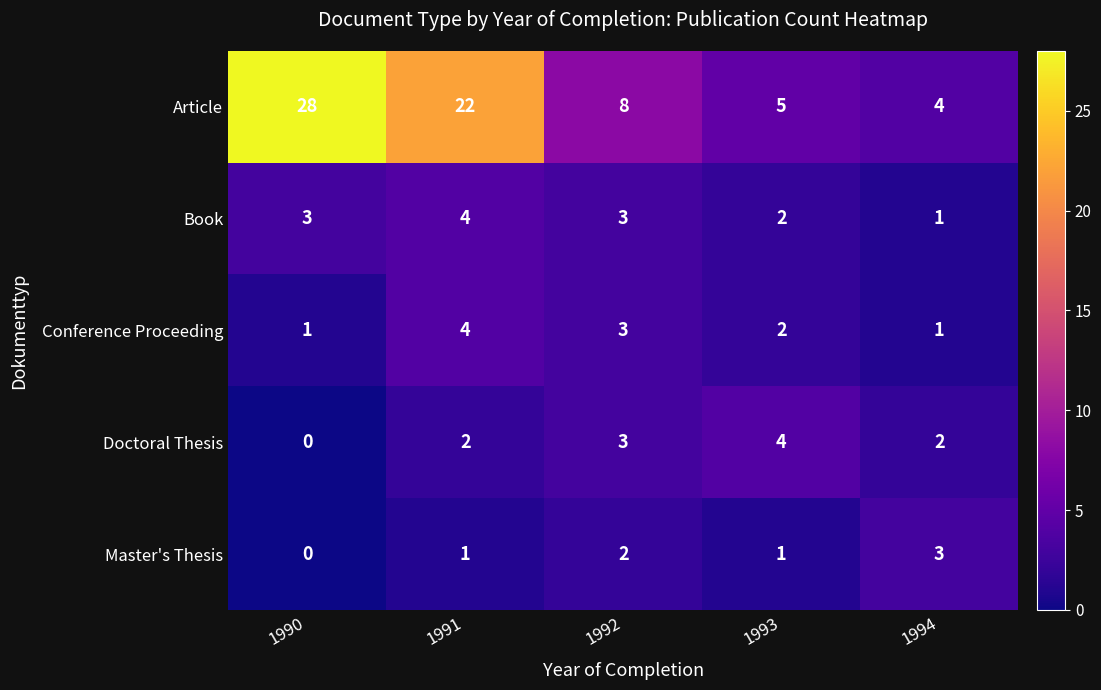

What is the greatest value displayed?

28